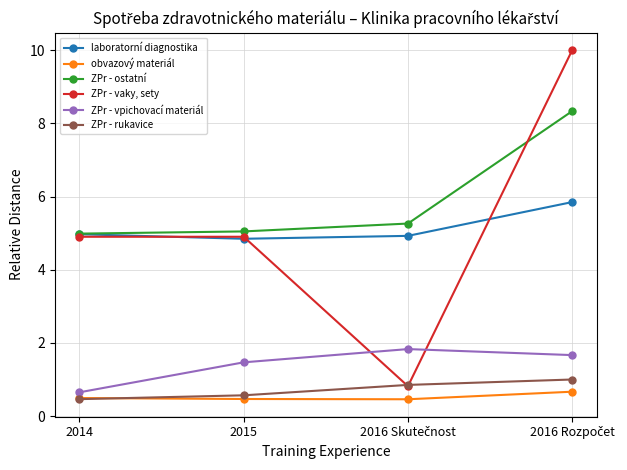

How many interior local valleys does the obvazový materiál series have?

1